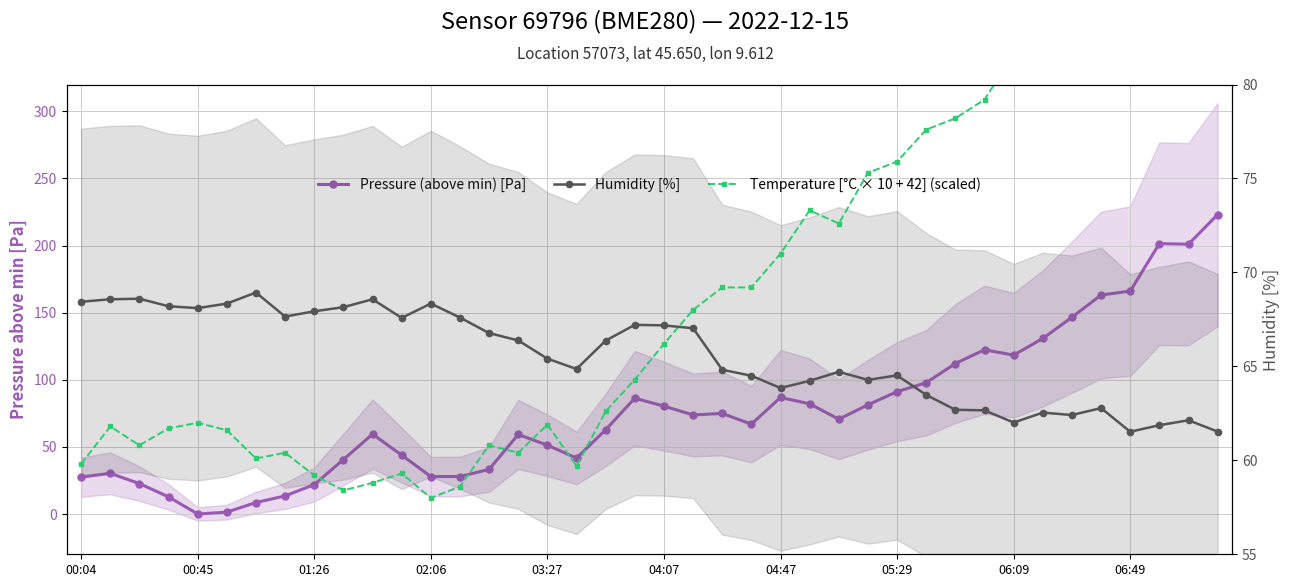

Between 18 and 33, which series saw the biggest shift?

Pressure (above min) [Pa]